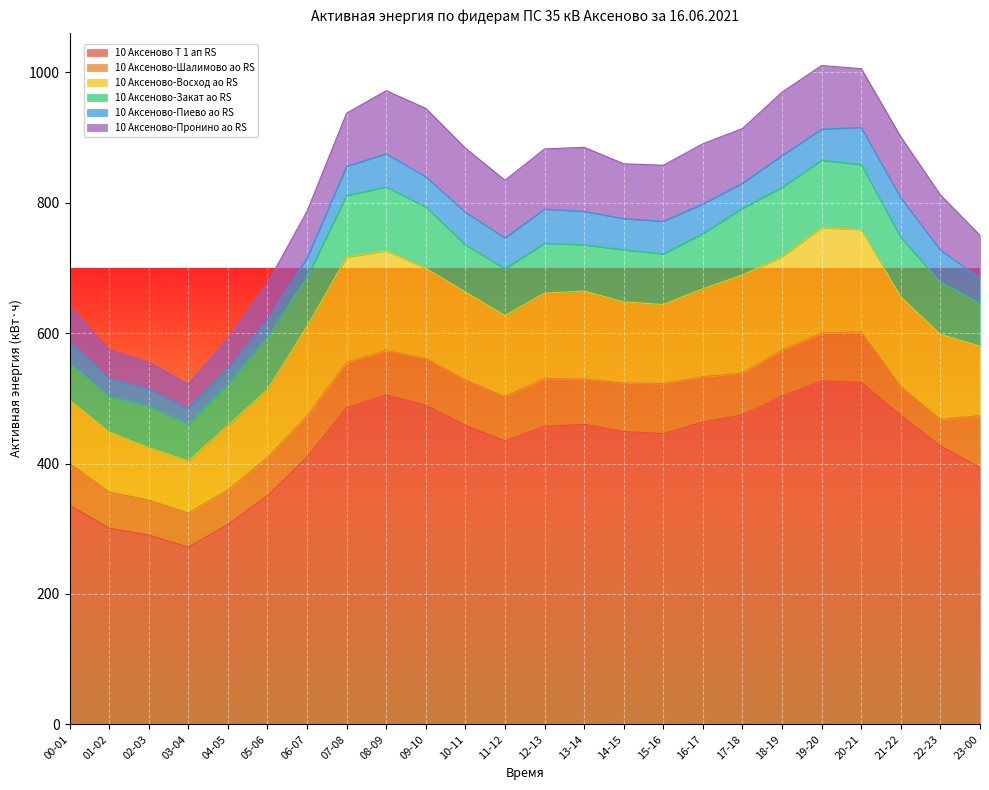

Reading right to left, extract all data points from this chart.

10 Аксеново Т 1 ап RS: 393.6	427.2	473.7	524.4	526.8	503.1	474.6	463.8	445.8	449.1	460.2	457.2	434.7	458.4	489.6	505.2	485.7	409.8	350.7	306.6	271.8	290.4	300.9	336.0
10 Аксеново-Шалимово ао RS: 80.0	40.4	44.4	77.6	73.2	71.2	64.2	69.4	77.0	74.6	69.4	73.4	68.2	69.8	71.6	68.2	69.4	63.2	58.6	52.8	52.4	53.6	55.4	64.6
10 Аксеново-Восход ао RS: 106.4	130.6	137.2	156.8	161.8	142.8	150.4	134.8	121.0	124.2	135.0	130.6	124.2	134.8	138.2	152.8	161.4	137.2	104.2	99.0	79.8	80.2	92.0	96.6
10 Аксеново-Закат ао RS: 65.8	79.6	91.4	99.6	103.2	106.4	102.0	84.6	77.6	79.8	70.8	76.4	71.6	72.4	94.0	98.0	94.4	75.4	79.4	62.2	55.6	63.4	54.0	57.2
10 Аксеново-Пиево ао RS: 38.2	49.6	60.5	57.0	47.8	48.7	38.7	45.4	50.1	47.9	51.3	52.6	47.2	50.1	46.4	50.8	45.0	29.3	26.7	24.5	24.4	26.1	28.2	32.7
10 Аксеново-Пронино ао RS: 66.1	84.5	93.8	90.3	97.6	97.5	83.9	92.5	86.0	84.2	98.3	92.3	88.6	98.2	104.9	96.9	81.5	72.1	57.0	46.4	37.7	41.8	43.8	55.4